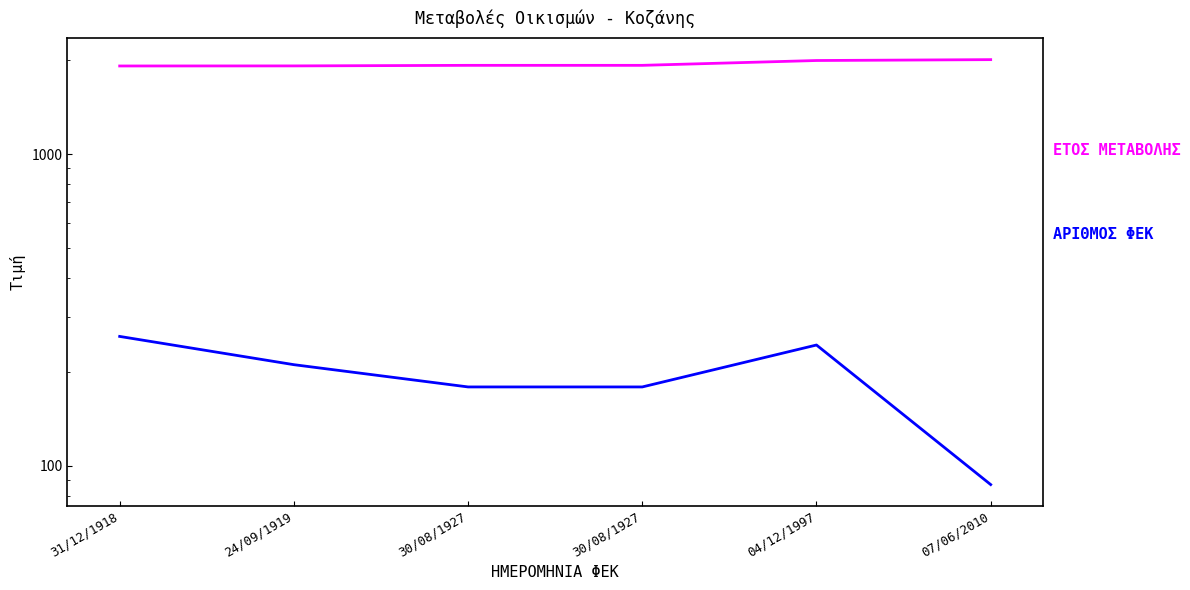

At which label does ΕΤΟΣ ΜΕΤΑΒΟΛΗΣ reach its peak?

07/06/2010